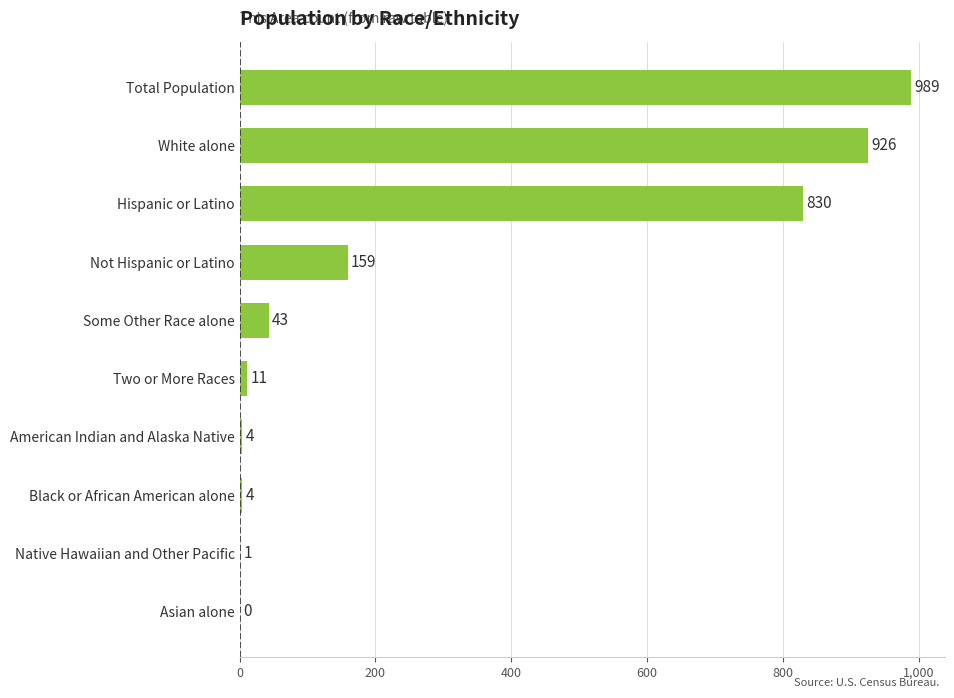

The value at Some Other Race alone is 43. True or false?

True